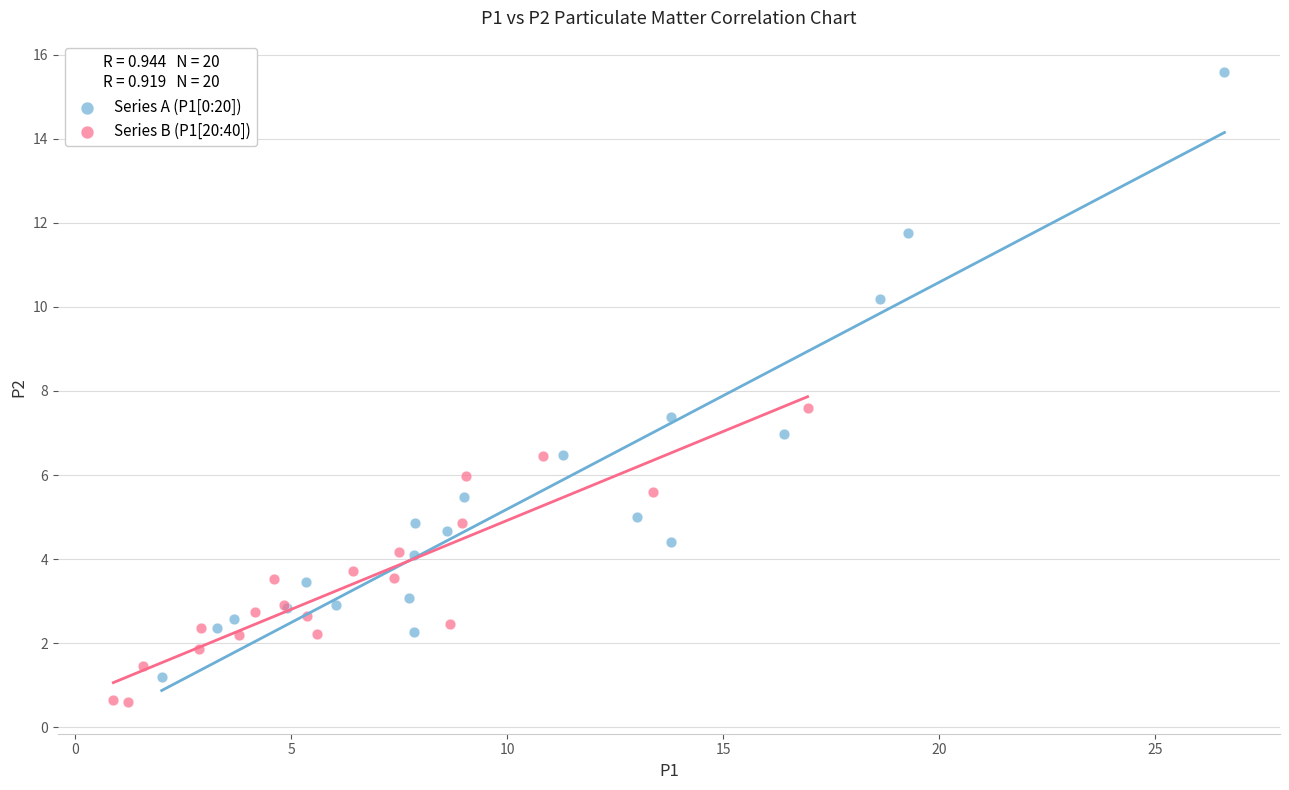

Which series reaches the maximum Y coordinate?

Series A (P1[0:20])